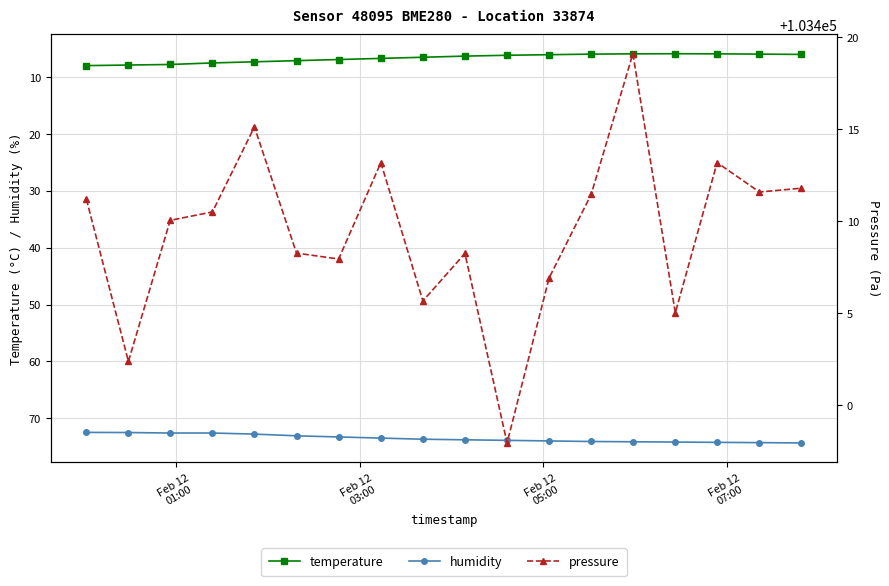

Reading left to right, what are all the values shown in this chart?

temperature: 8.0	7.9	7.8	7.5	7.3	7.1	6.9	6.7	6.5	6.3	6.2	6.0	6.0	5.9	5.9	5.9	6.0	6.0
humidity: 72.5	72.5	72.6	72.6	72.8	73.1	73.3	73.5	73.7	73.8	73.9	74.0	74.1	74.2	74.2	74.2	74.3	74.3
pressure: 103411.2	103402.4	103410.1	103410.5	103415.1	103408.3	103407.9	103413.2	103405.7	103408.2	103397.9	103406.9	103411.5	103419.1	103405.0	103413.2	103411.6	103411.8